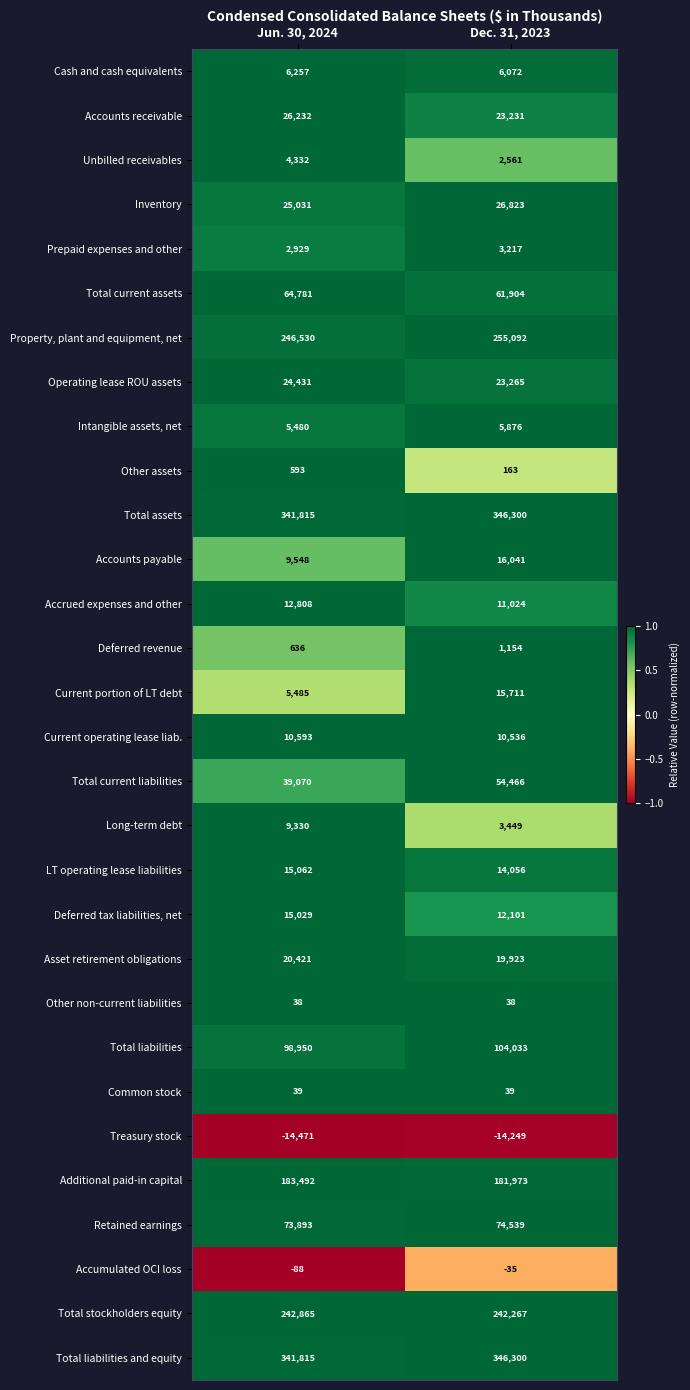

What is the total value across all series at Jun. 30, 2024?

1812926